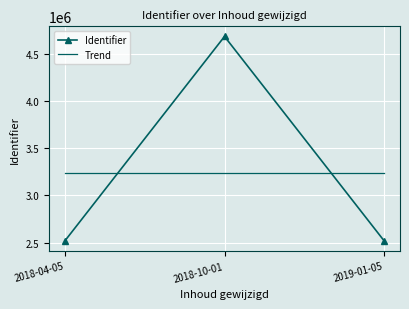

Which label corresponds to the largest value in the chart?

2018-10-01